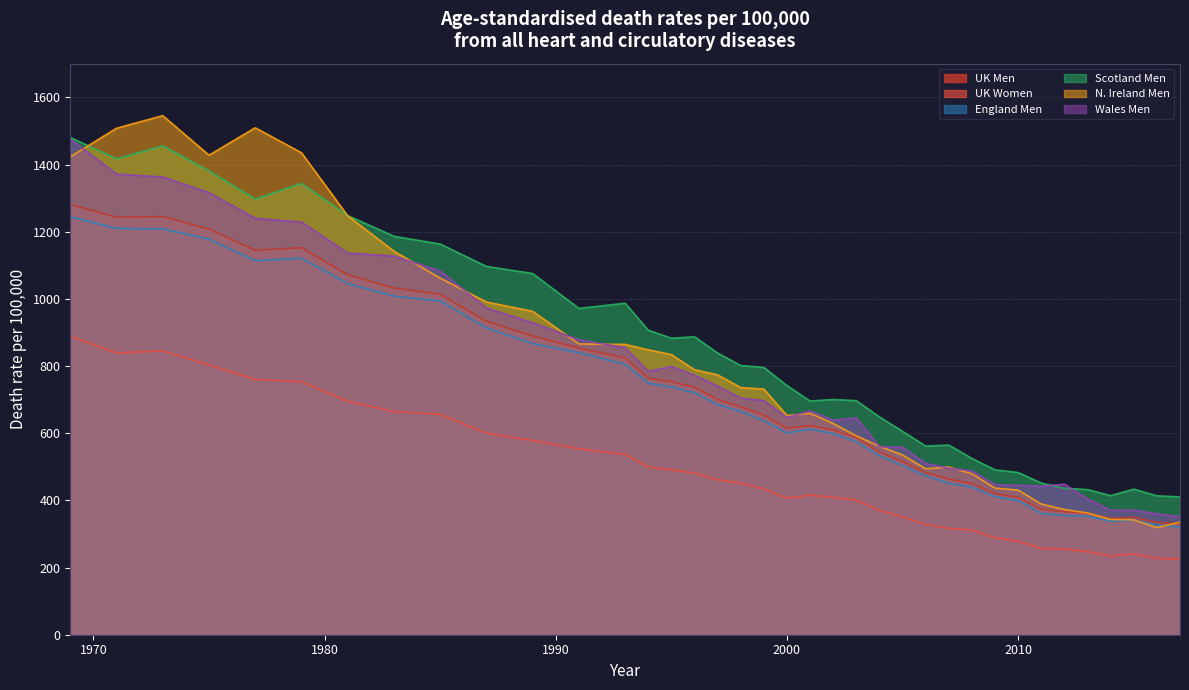

At which category does the chart reach its peak across all series?

1973